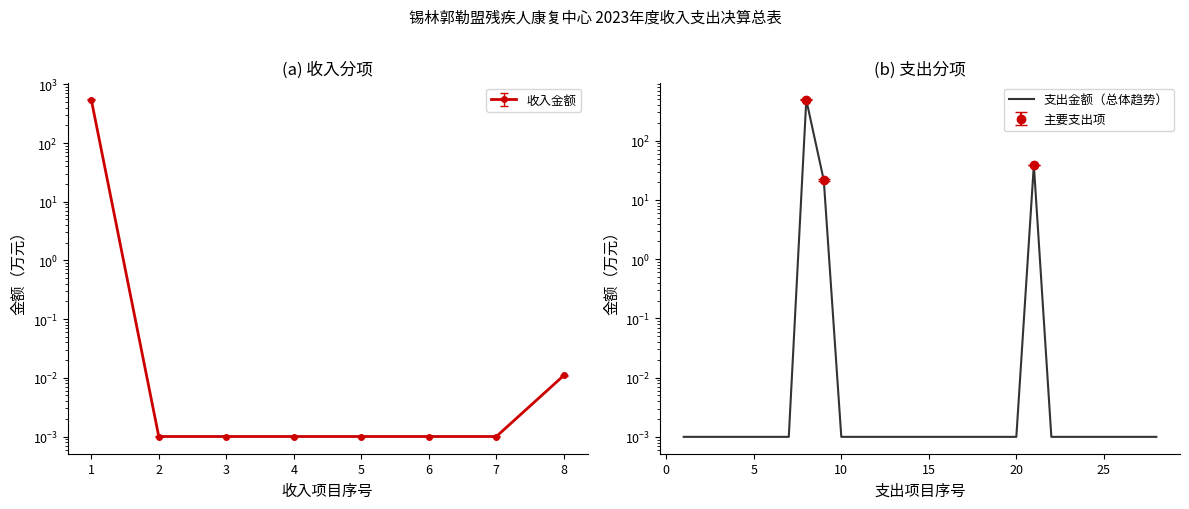

Reading left to right, extract all data points from this chart.

0.0	0.0	0.0	0.0	0.0	0.0	0.0	489.4	21.5	0.0	0.0	0.0	0.0	0.0	0.0	0.0	0.0	0.0	0.0	0.0	39.0	0.0	0.0	0.0	0.0	0.0	0.0	0.0